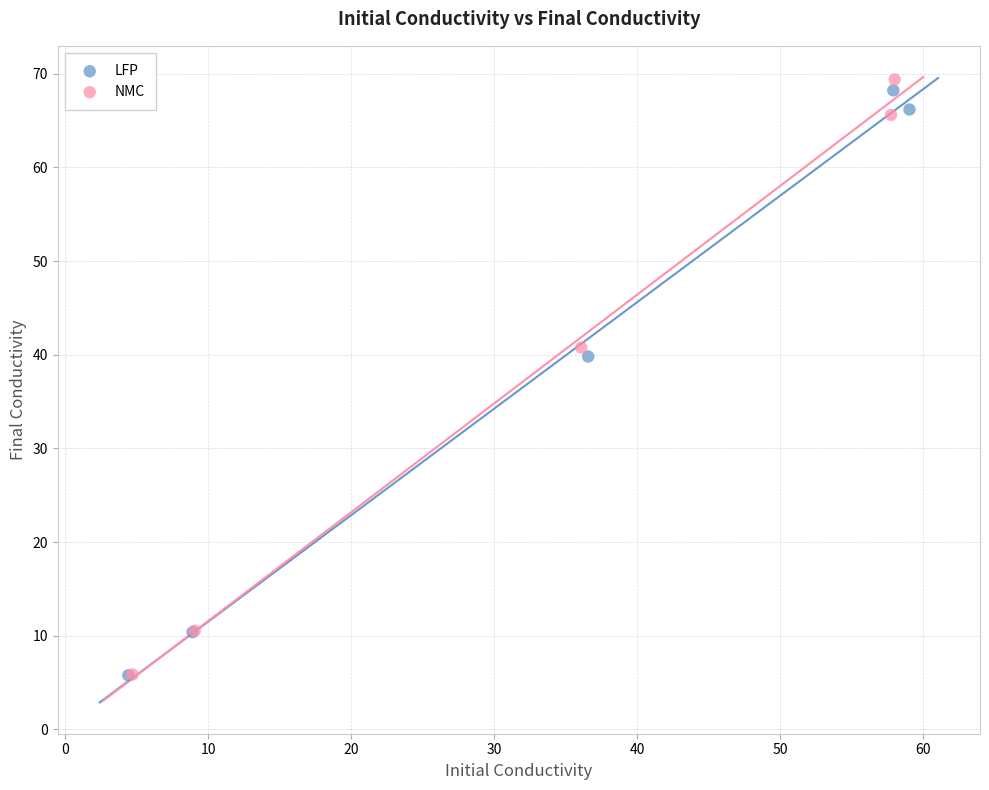

What are all the series names shown in the legend?

LFP, NMC